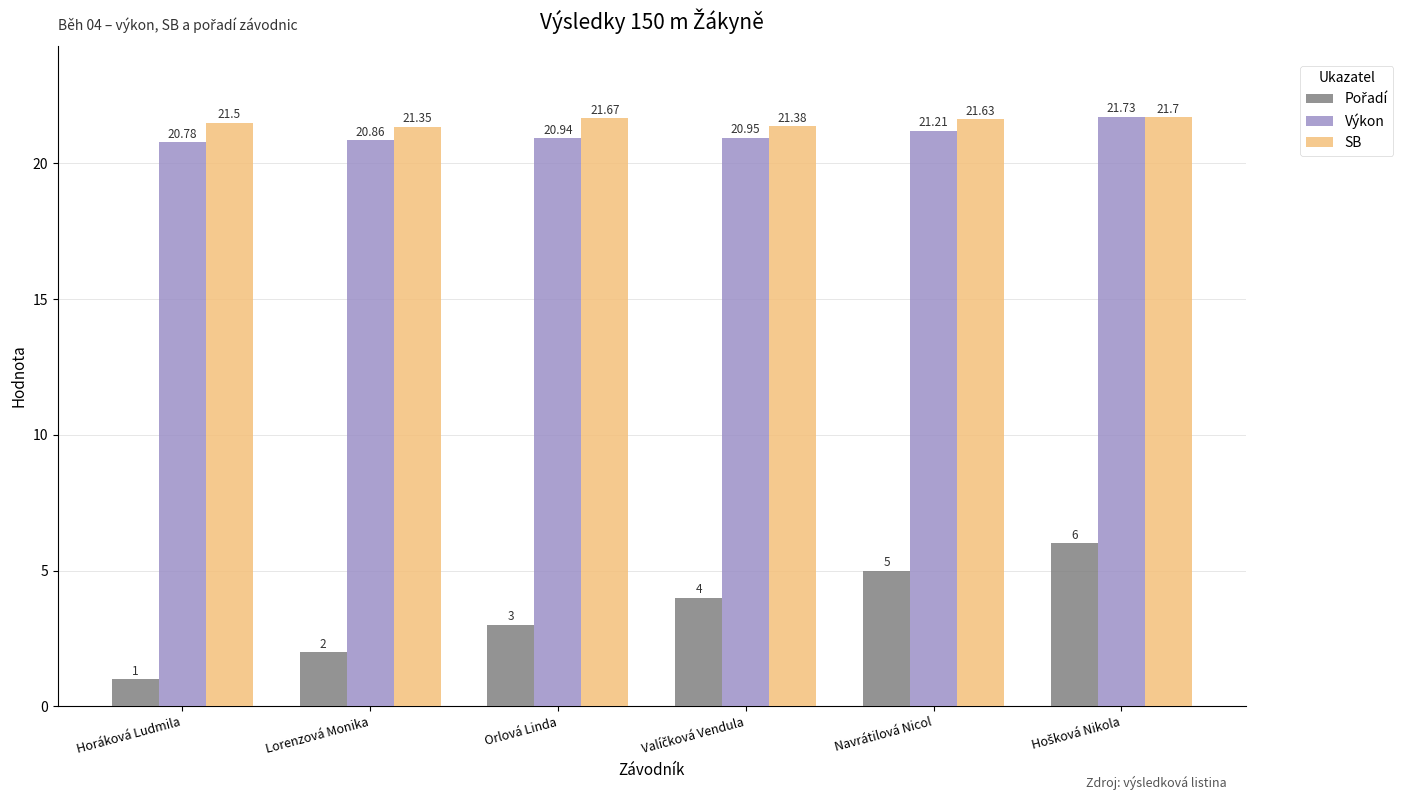

Which label corresponds to the smallest value in the chart?

Horáková Ludmila